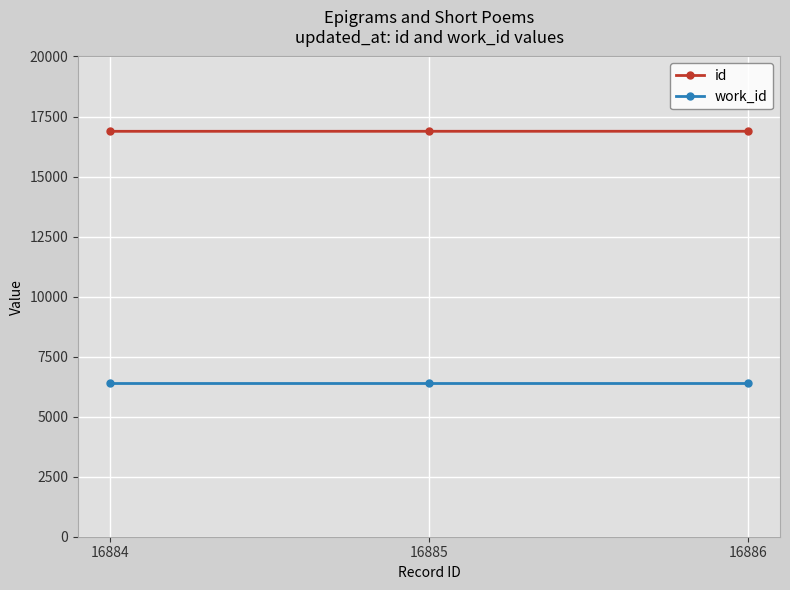

Does the chart display data point markers on the line(s)?

Yes